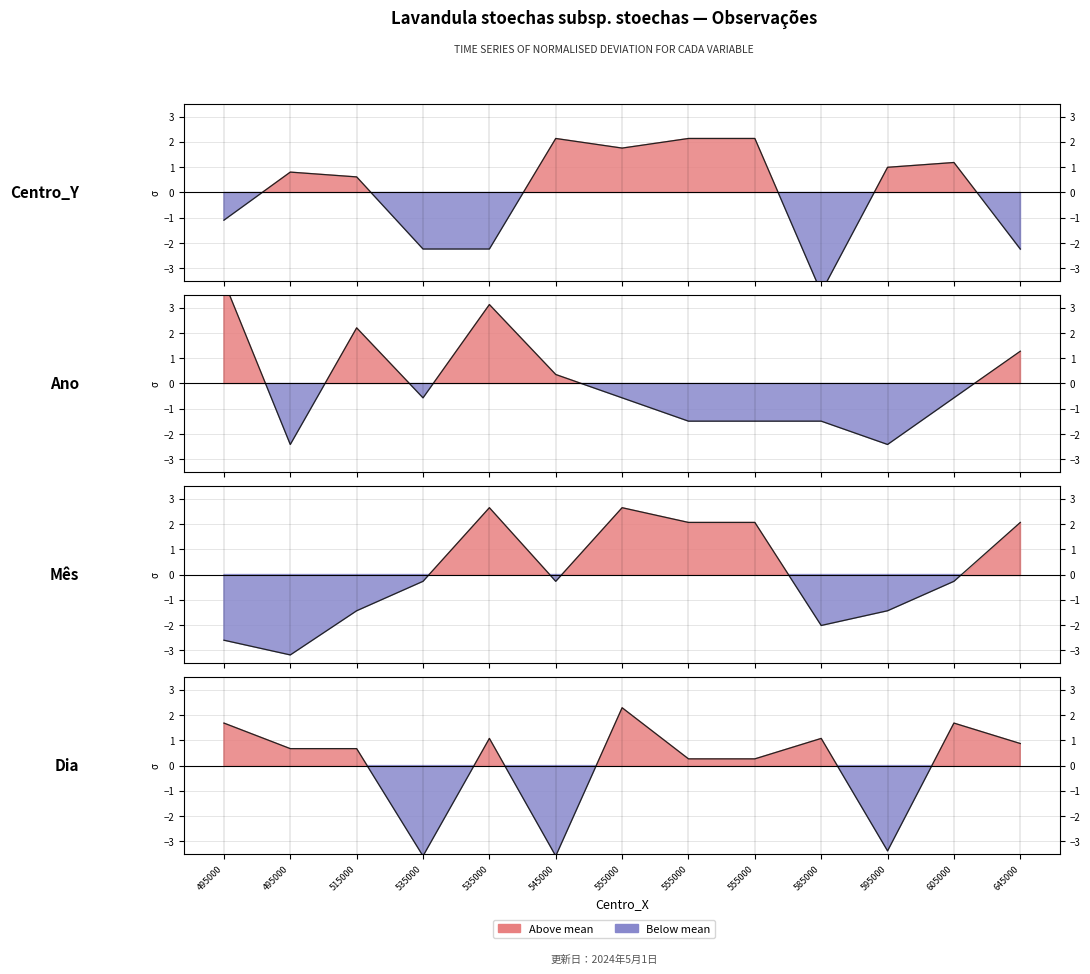

How many values in Ano are above zero?

5